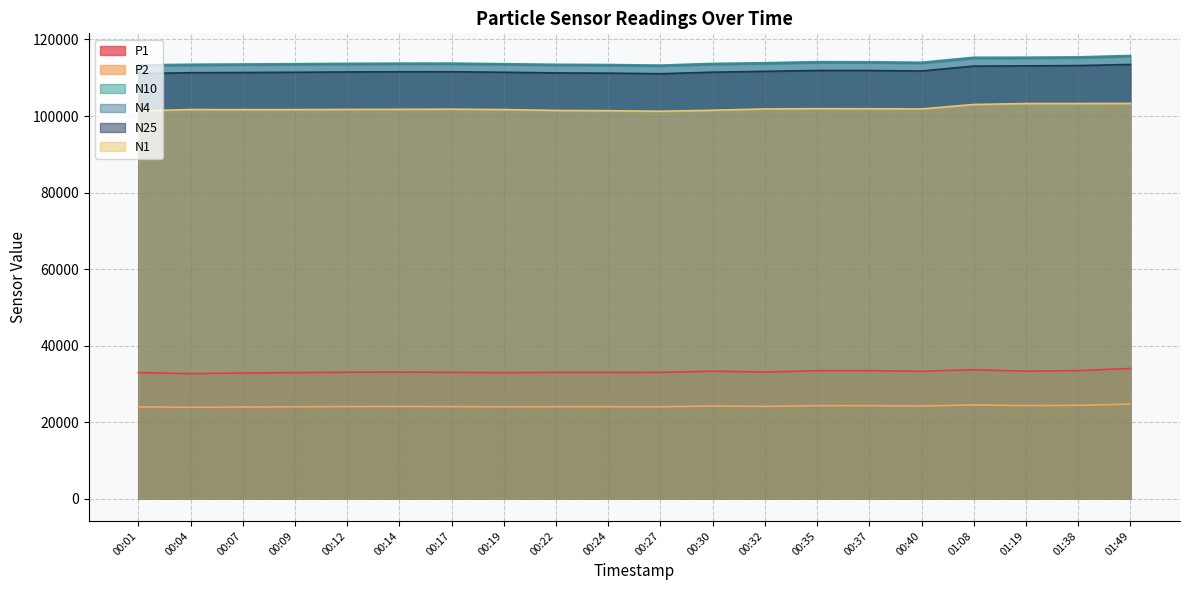

What is the difference between the maximum and minimum values in the N4 series?

2495.4